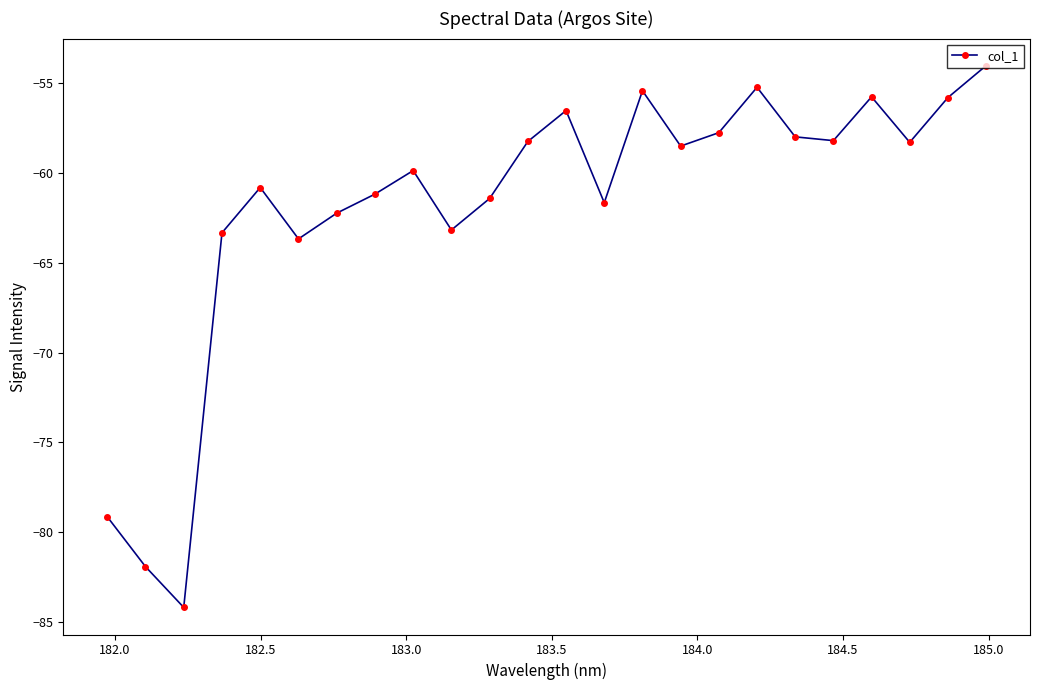

How many interior local peaks (higher than both neighbors) does the data have?

6